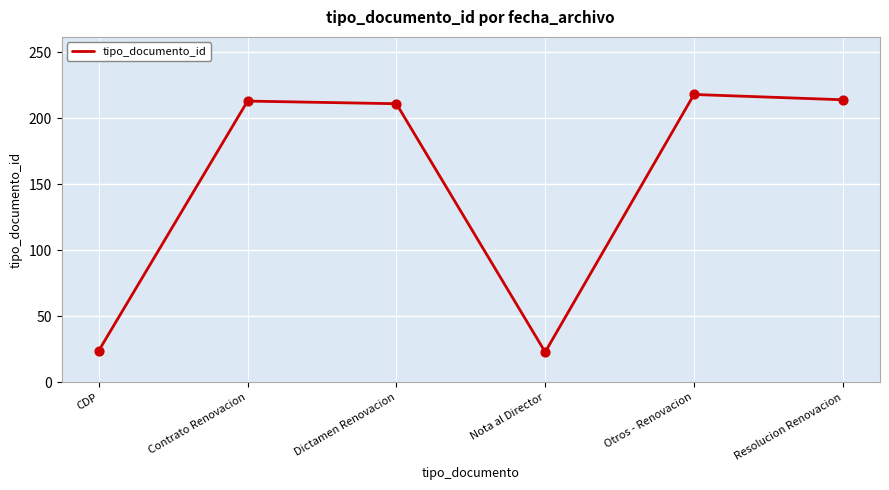

Which has a higher value, Nota al Director or Resolucion Renovacion?

Resolucion Renovacion